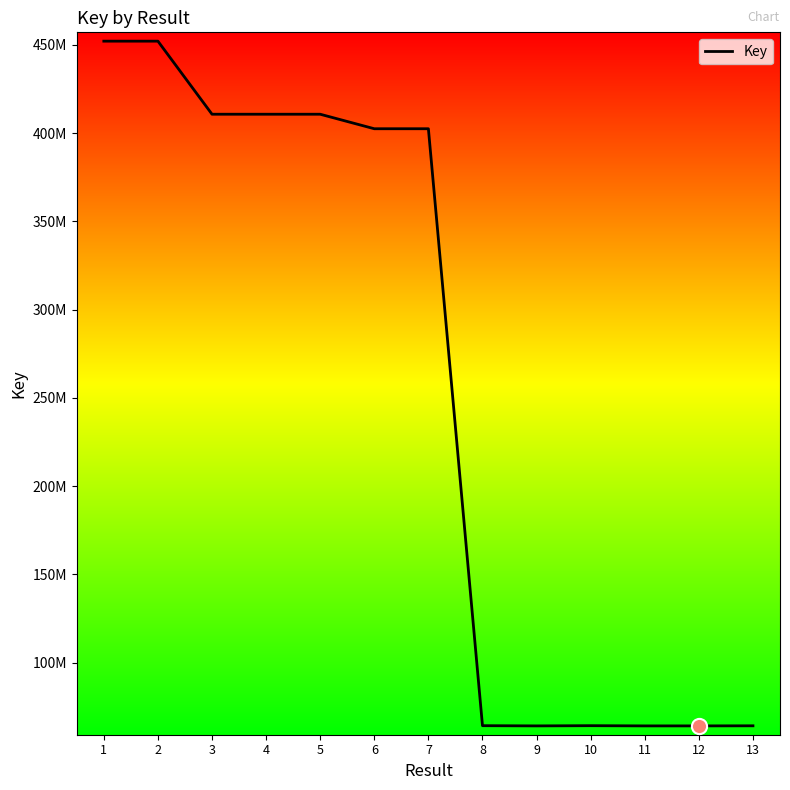

Is this an area chart (filled region under the line)?

No